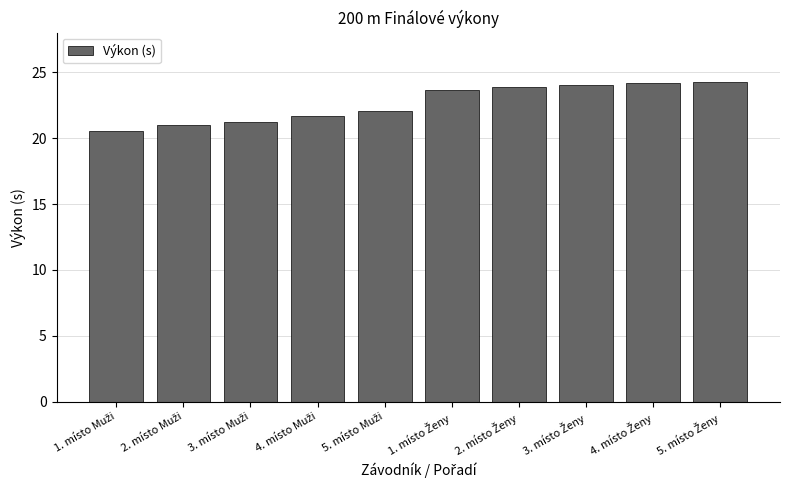

What is the value of the 5th bar from the left?

22.1